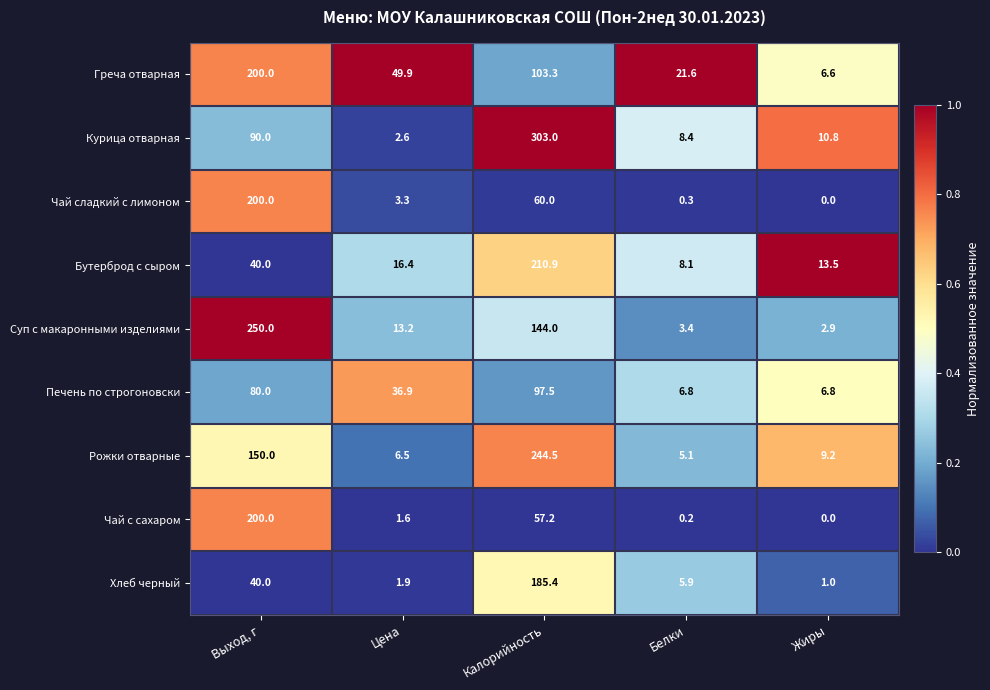

What is the difference between the highest and lowest values at Белки?

21.4